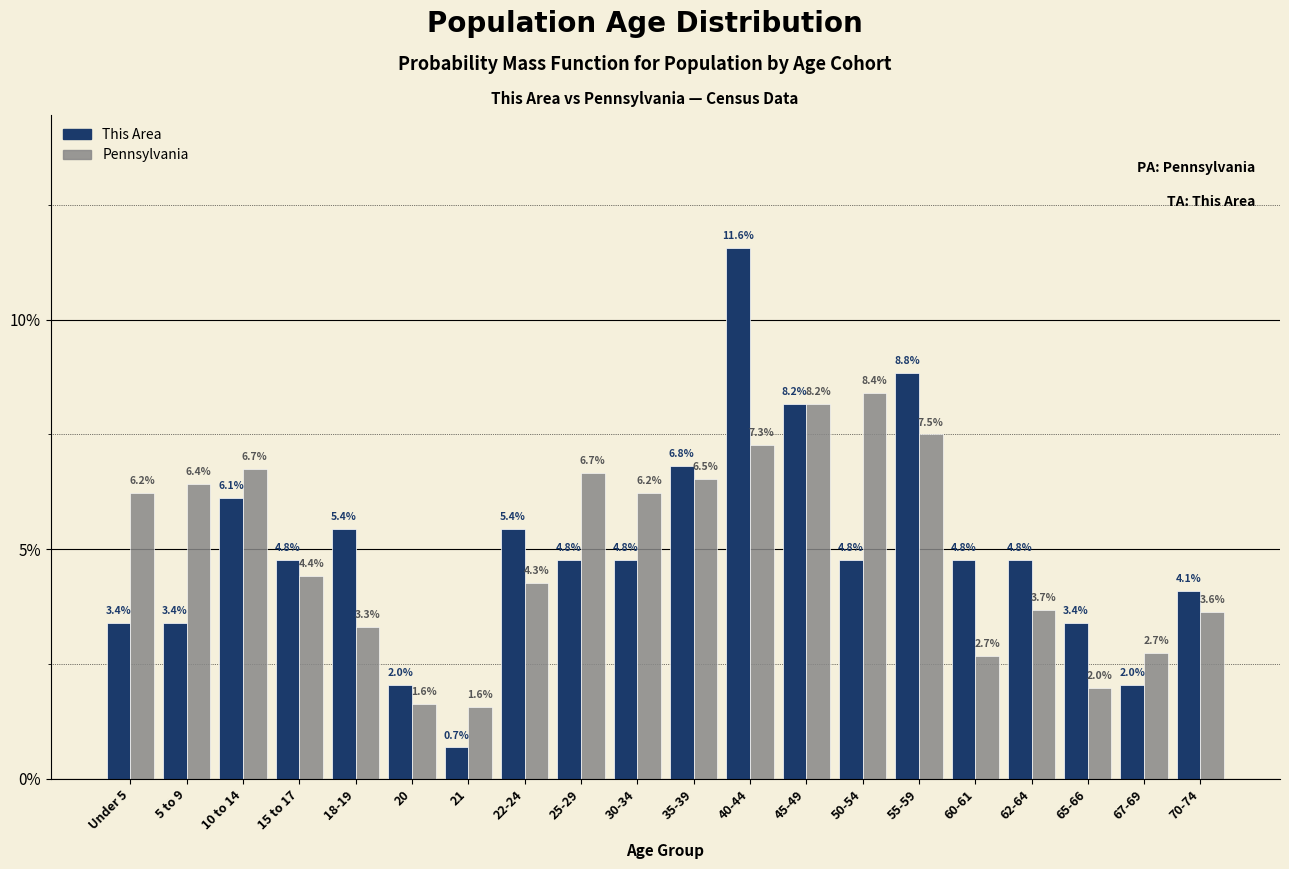

Reading left to right, list all the values displayed in this chart.

This Area: 3.4	3.4	6.1	4.8	5.4	2.0	0.7	5.4	4.8	4.8	6.8	11.6	8.2	4.8	8.8	4.8	4.8	3.4	2.0	4.1
Pennsylvania: 6.2	6.4	6.7	4.4	3.3	1.6	1.6	4.3	6.7	6.2	6.5	7.3	8.2	8.4	7.5	2.7	3.7	2.0	2.7	3.6